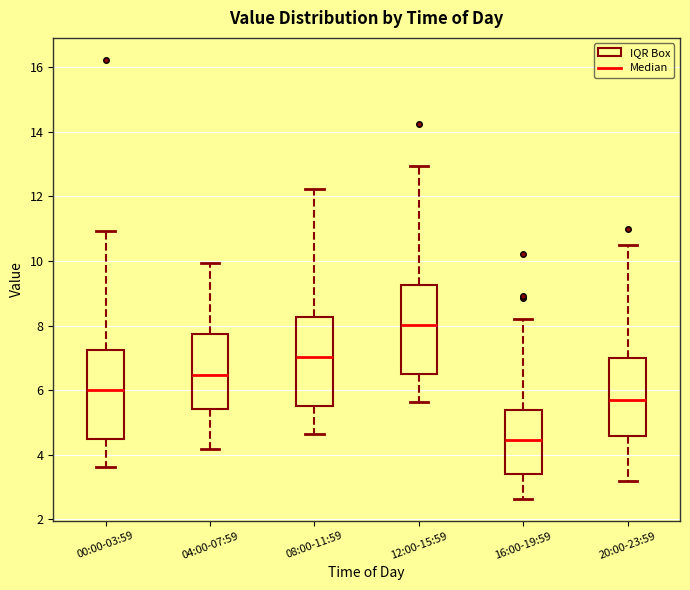

Reading left to right, transcribe this box plot: for each box, give where its median line is, the range the box spans, and where its two whiskers end, as read against the y-axis. The values are not printed on the chart, so give them approximately, as read against the axis.

00:00-03:59: median 6.0, box 4.4 to 7.2, whiskers 3.6 to 11.0
04:00-07:59: median 6.4, box 5.4 to 7.8, whiskers 4.2 to 10.0
08:00-11:59: median 7.0, box 5.6 to 8.2, whiskers 4.6 to 12.2
12:00-15:59: median 8.0, box 6.6 to 9.2, whiskers 5.6 to 13.0
16:00-19:59: median 4.4, box 3.4 to 5.4, whiskers 2.6 to 8.2
20:00-23:59: median 5.8, box 4.6 to 7.0, whiskers 3.2 to 10.6